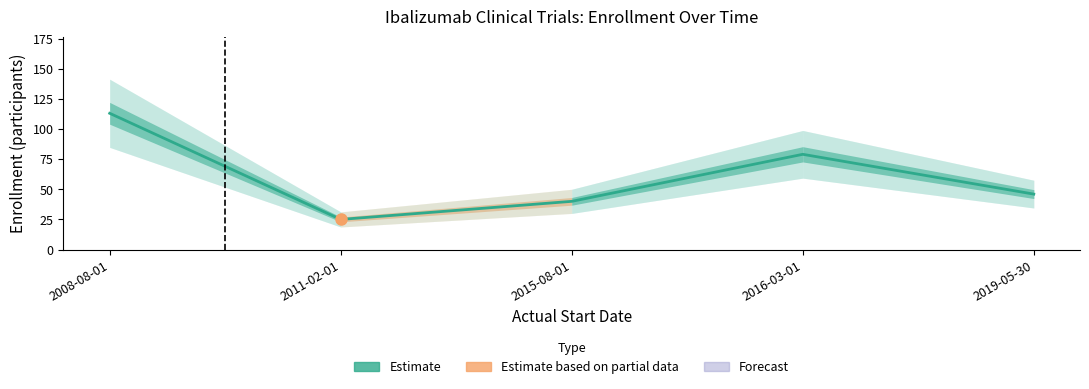

List the labels in order of value, smallest first.

2011-02-01, 2015-08-01, 2019-05-30, 2016-03-01, 2008-08-01